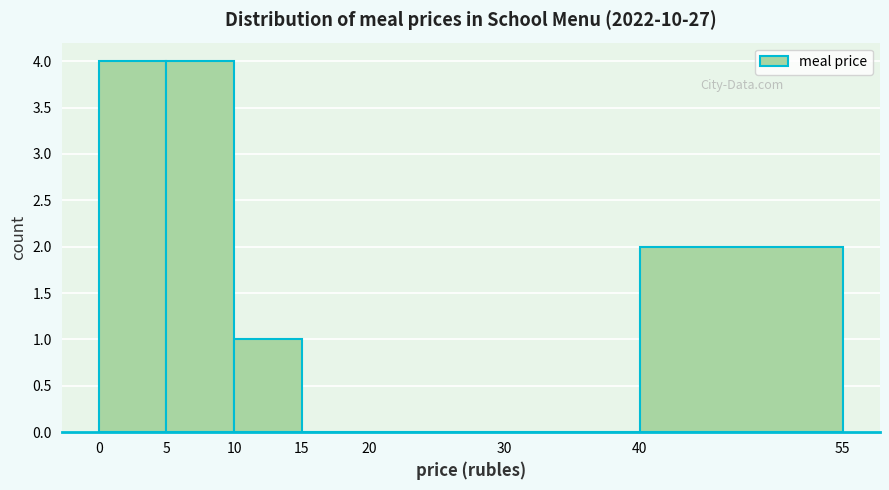

How tall is the bar that spans 10 to 15 on the x-axis? The values are not printed on the chart, so give them approximately, as read against the axis.

1